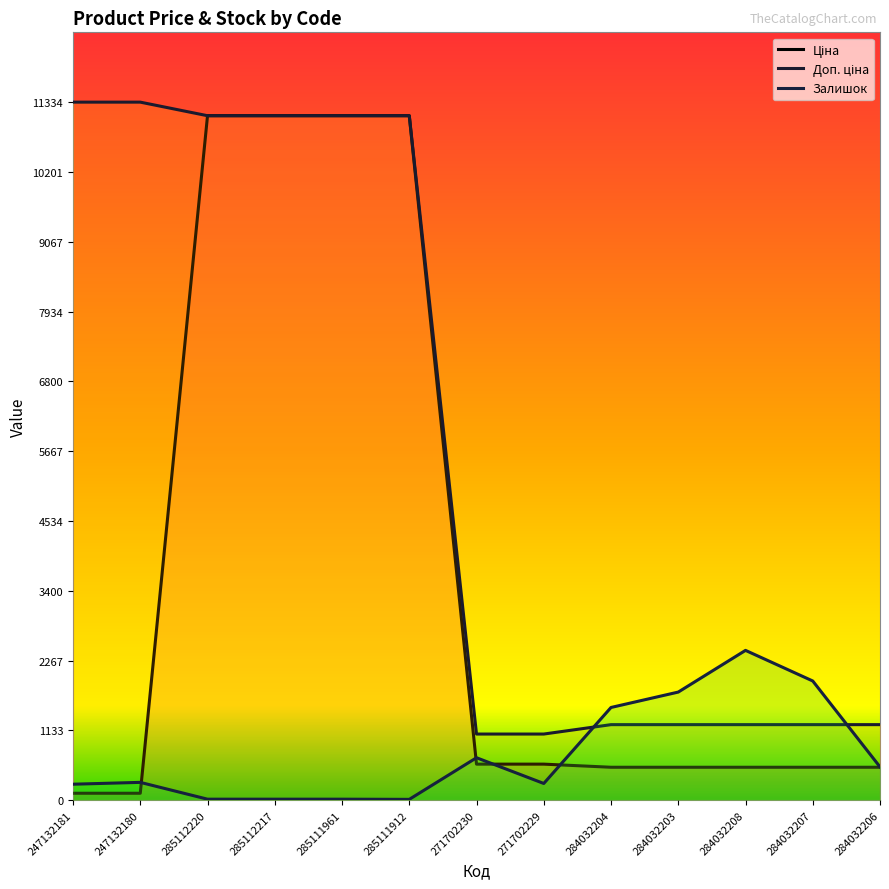

Where does the Залишок series first go above 290?

271702230